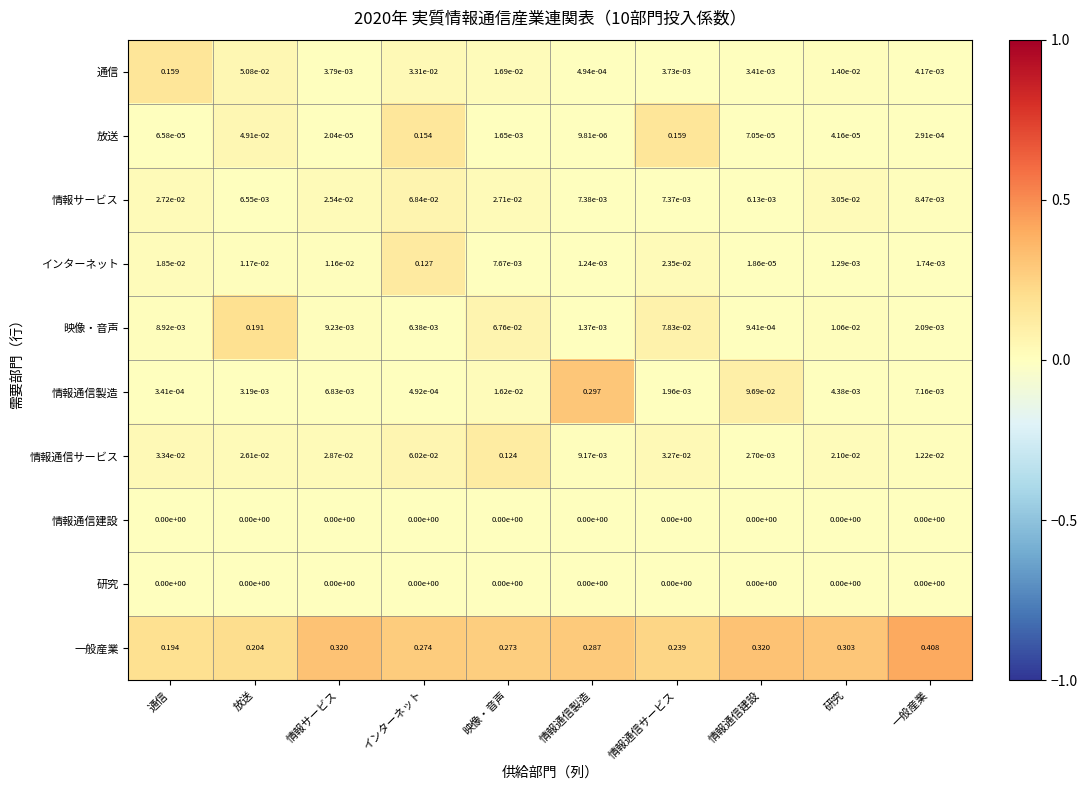

At which category does the chart reach its peak across all series?

一般産業